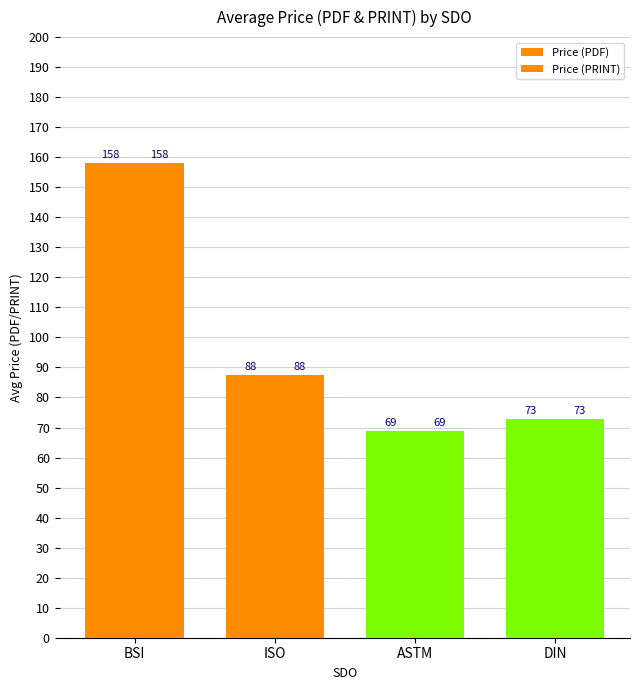

Reading left to right, what are all the values shown in this chart?

Price (PDF): BSI=158.0	ISO=87.5	ASTM=69.0	DIN=72.9
Price (PRINT): BSI=158.0	ISO=87.5	ASTM=69.0	DIN=72.9